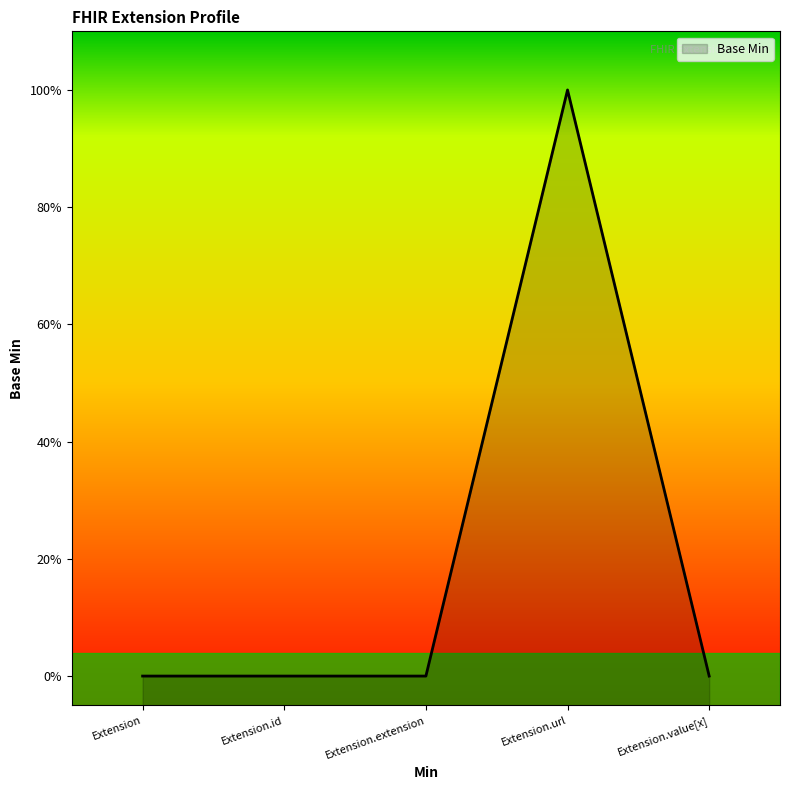

What is the change in value from Extension.extension to Extension.url?

+1